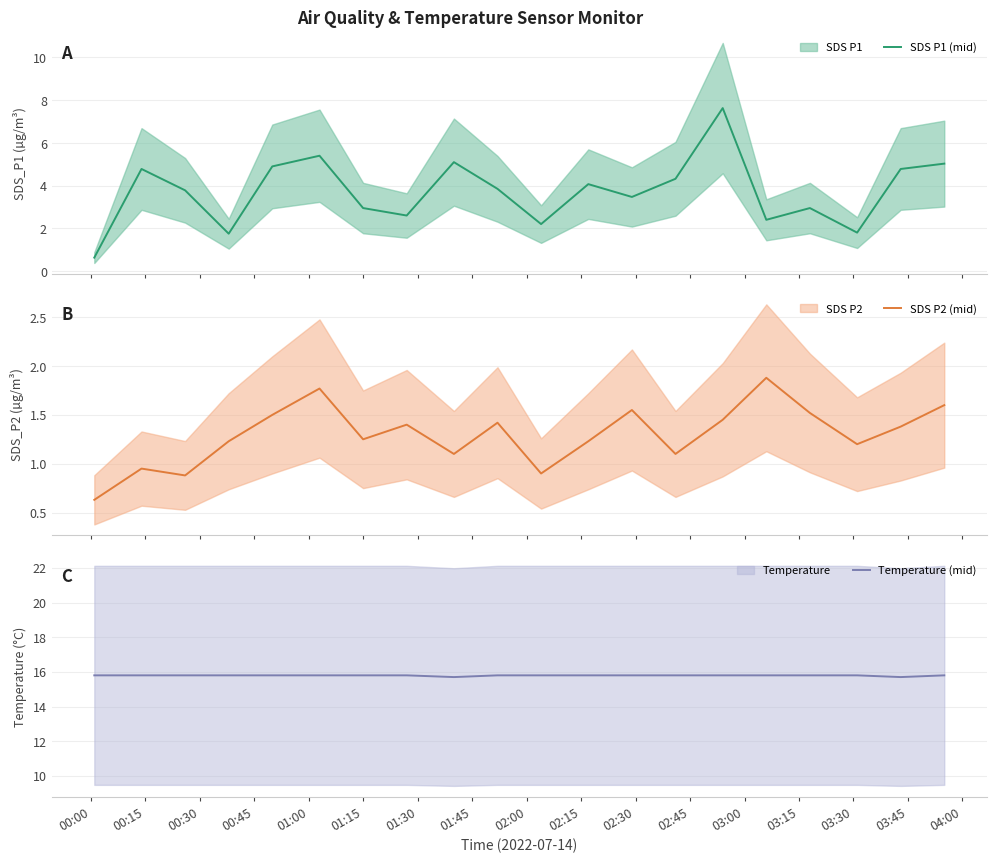

What is the minimum value shown in the chart?

0.6